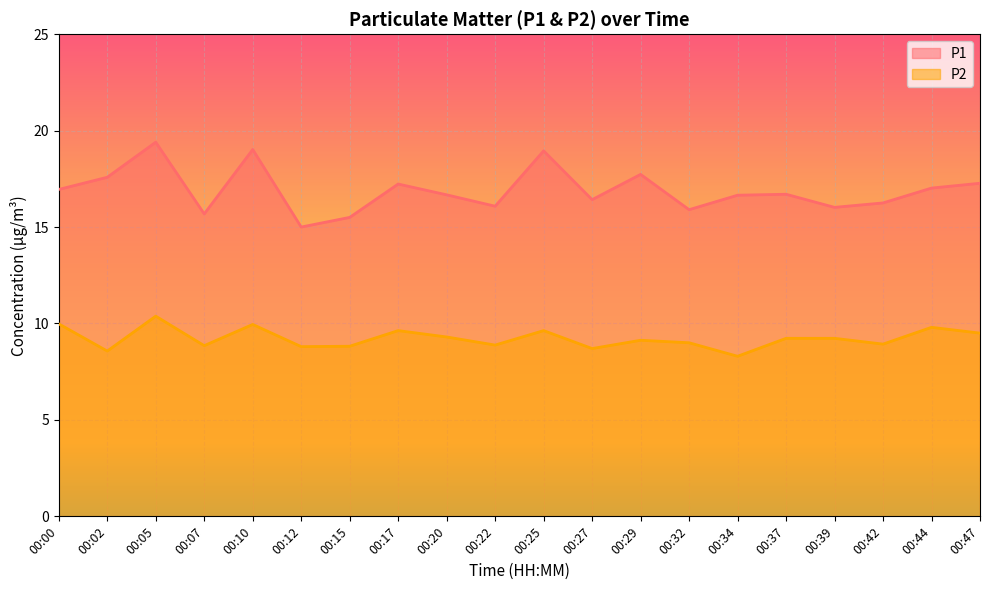

Rank the series at 00:00 from lowest to highest value.

P2, P1